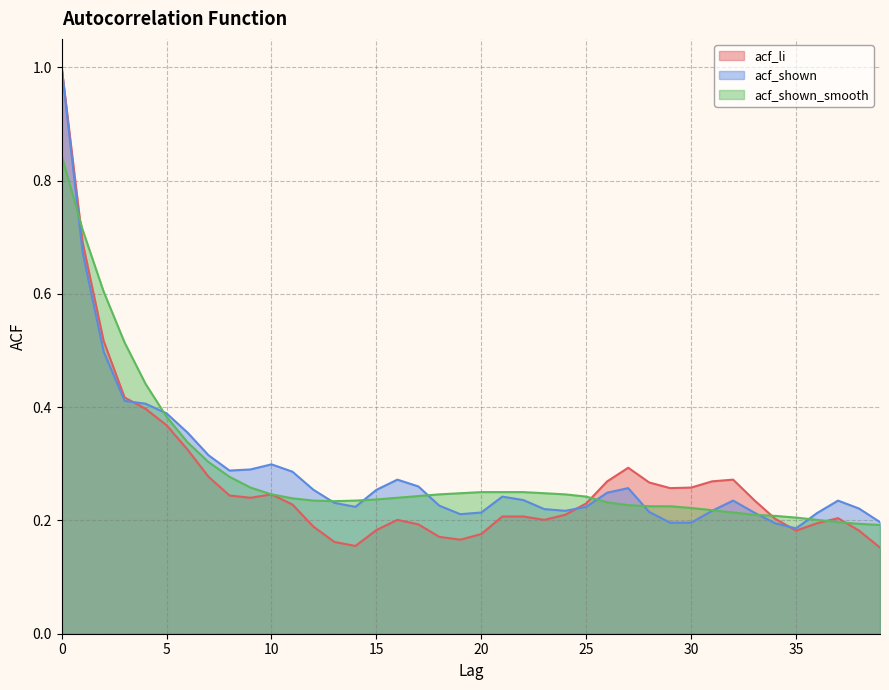

What is the value of the acf_shown point at the 39th from the left?

0.2